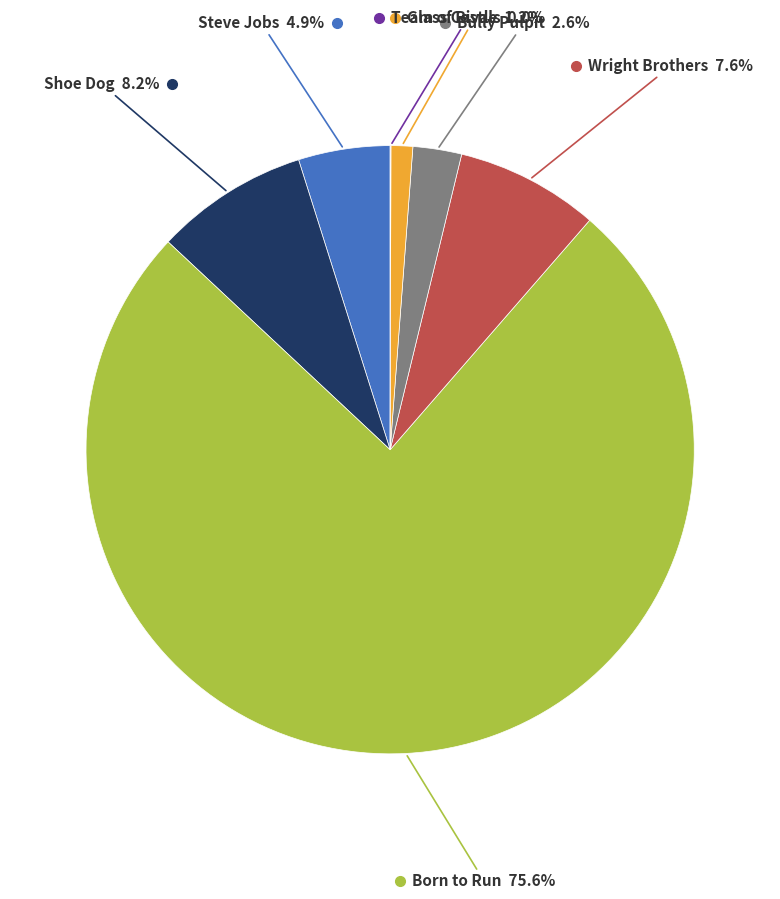

Does any single category account for the majority?

Yes